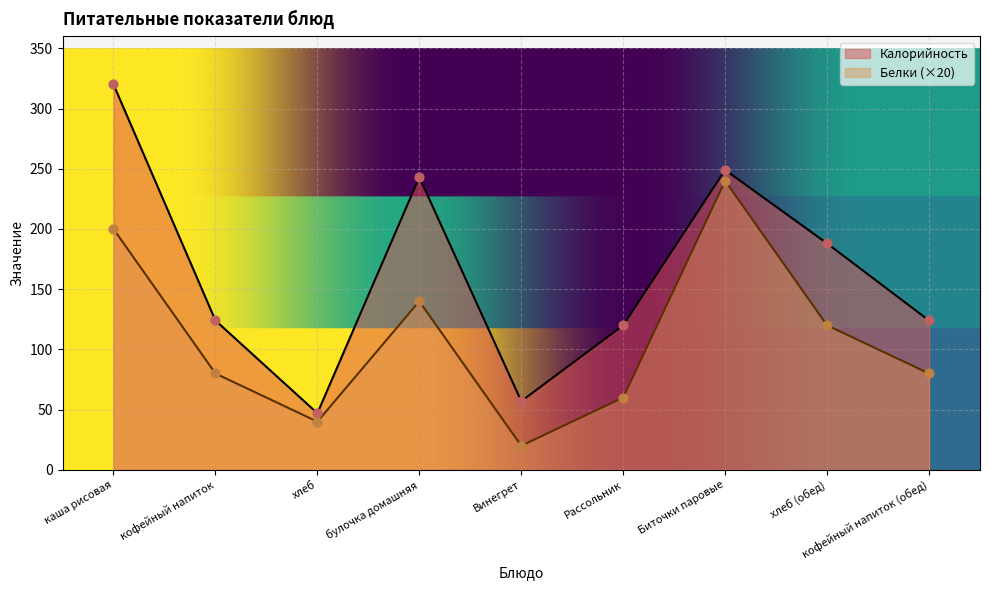

What are all the series names shown in the legend?

Калорийность, Белки (×20)